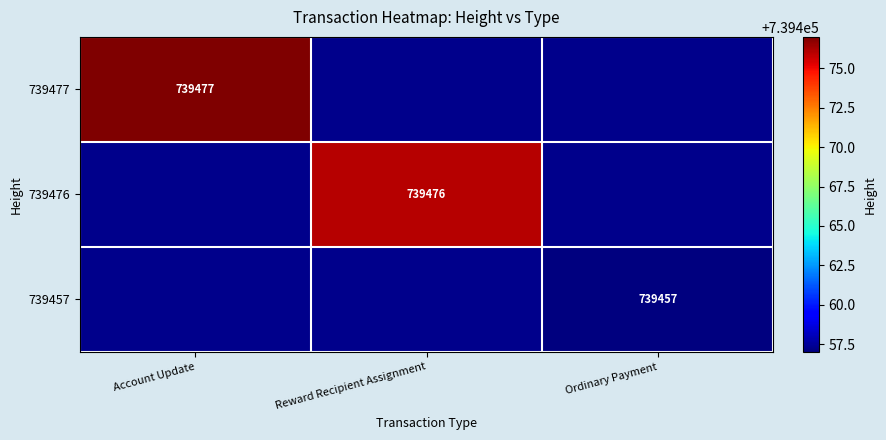

The 739477 series shows 1271292 at Account Update. True or false?

False